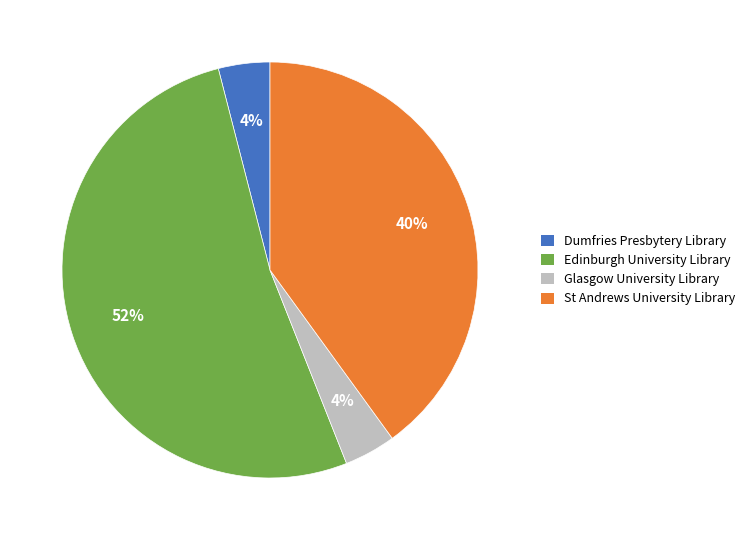

To the nearest percent, what portion does Dumfries Presbytery Library represent?

4%